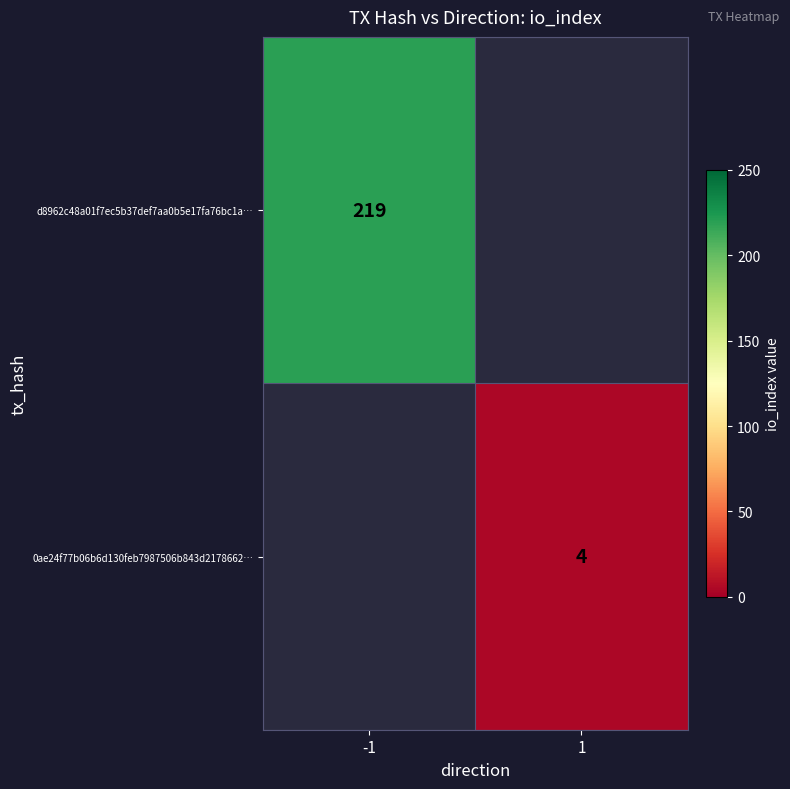

The d8962c48a01f7ec5b37def7aa0b5e17fa76bc1a… series shows 356 at -1. True or false?

False